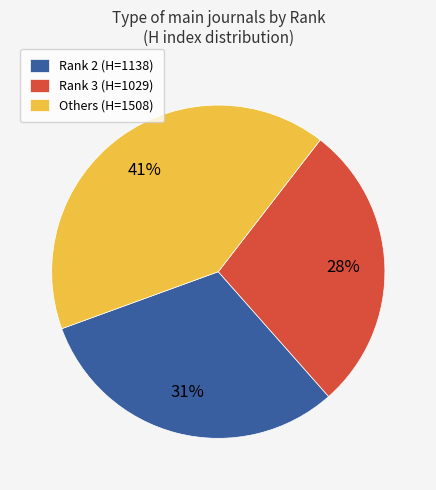

How many slices are in this pie chart?

3